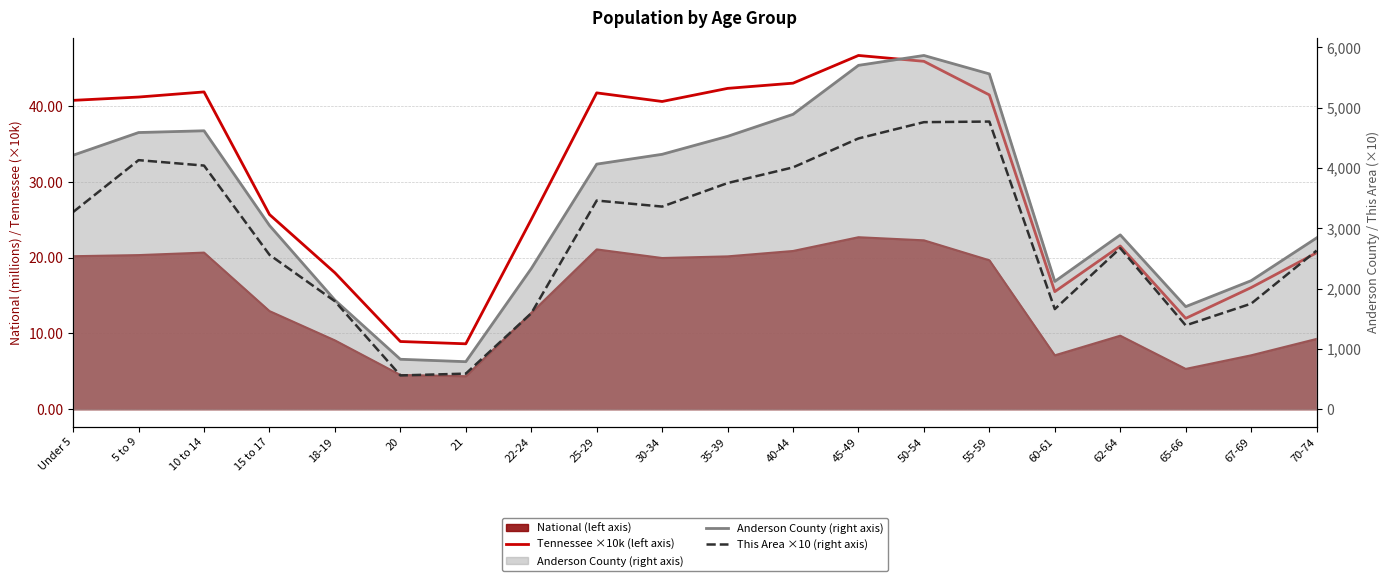

At which category does Tennessee ×10k (left axis) reach its first local peak?

10 to 14